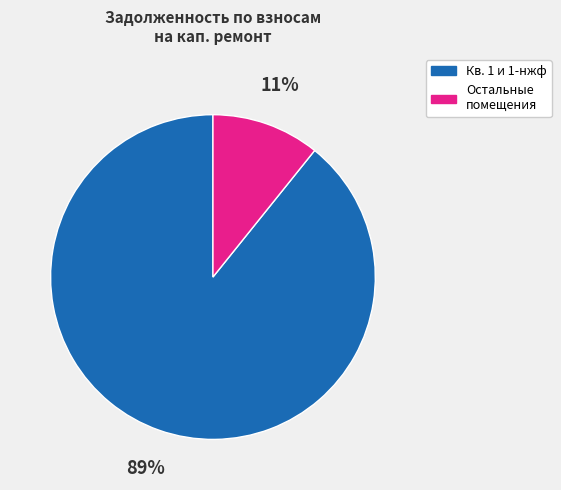

Is there a majority slice in this chart?

Yes